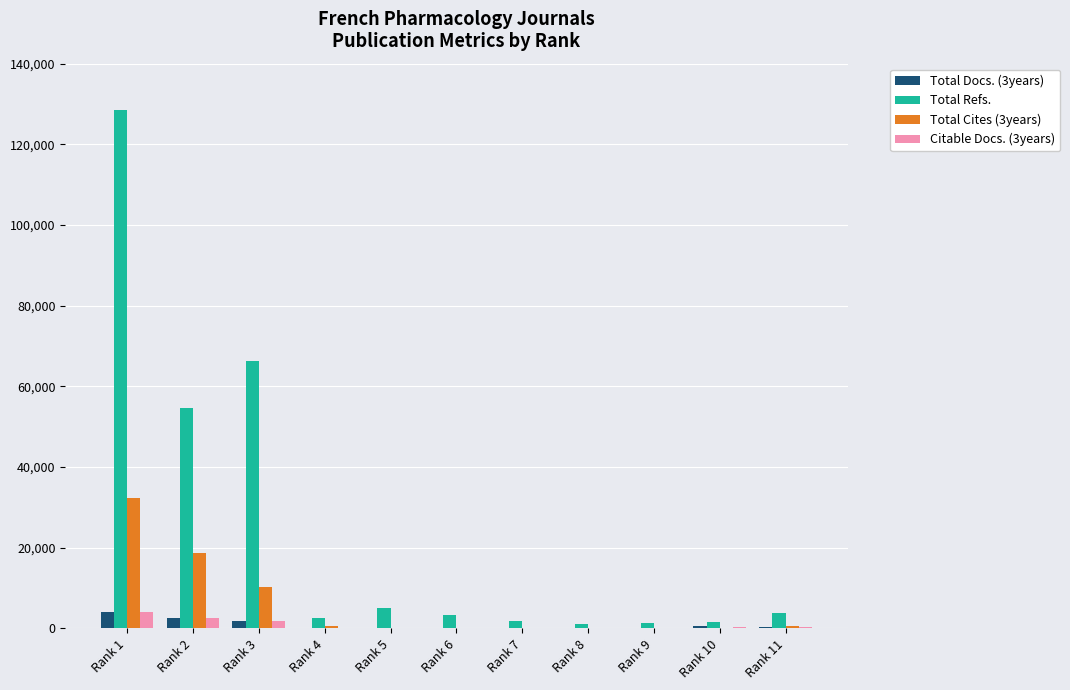

How many groups of bars are there?

11